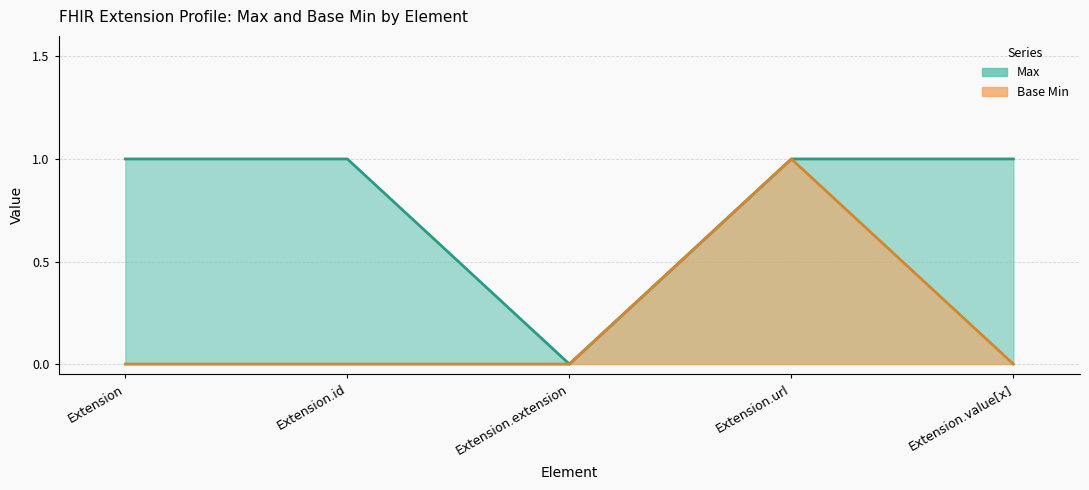

Reading left to right, list all the values displayed in this chart.

Max: Extension=1	Extension.id=1	Extension.extension=0	Extension.url=1	Extension.value[x]=1
Base Min: Extension=0	Extension.id=0	Extension.extension=0	Extension.url=1	Extension.value[x]=0